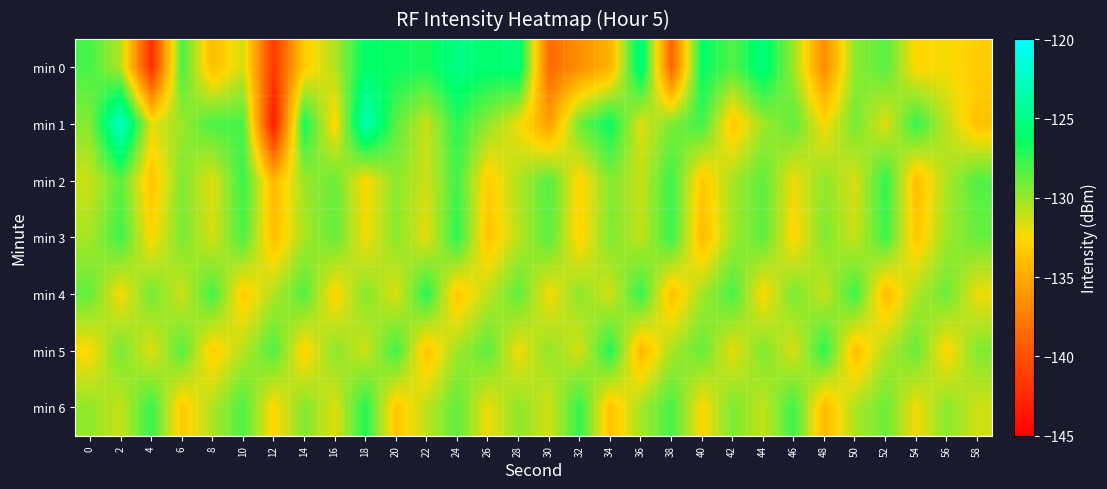

Reading left to right, transcribe all the data shown in this chart.

min 0: 0=-128.0	2=-130.6	4=-142.1	6=-128.1	8=-134.0	10=-131.4	12=-141.5	14=-133.1	16=-130.6	18=-126.1	20=-126.5	22=-126.9	24=-125.0	26=-126.0	28=-125.4	30=-138.5	32=-136.4	34=-134.5	36=-125.1	38=-138.9	40=-126.2	42=-128.3	44=-125.4	46=-130.1	48=-136.8	50=-129.7	52=-128.4	54=-132.6	56=-132.3	58=-133.1
min 1: 0=-129.5	2=-122.1	4=-131.8	6=-130.1	8=-128.0	10=-128.1	12=-143.4	14=-126.7	16=-132.8	18=-123.1	20=-128.5	22=-131.2	24=-127.3	26=-129.8	28=-132.1	30=-135.6	32=-128.9	34=-126.4	36=-131.7	38=-129.3	40=-127.8	42=-133.5	44=-130.2	46=-128.6	48=-132.4	50=-129.1	52=-131.8	54=-127.5	56=-130.9	58=-133.7
min 2: 0=-131.2	2=-128.5	4=-133.7	6=-129.4	8=-131.8	10=-127.6	12=-134.2	14=-130.1	16=-128.8	18=-132.5	20=-129.7	22=-131.3	24=-127.9	26=-133.1	28=-130.6	30=-128.3	32=-132.8	34=-129.5	36=-131.1	38=-127.7	40=-133.4	42=-130.3	44=-128.6	46=-132.1	48=-129.8	50=-131.6	52=-127.4	54=-133.9	56=-130.5	58=-128.2
min 3: 0=-130.3	2=-127.8	4=-132.6	6=-129.2	8=-131.5	10=-128.1	12=-133.8	14=-130.4	16=-128.7	18=-132.2	20=-129.6	22=-131.9	24=-127.3	26=-133.6	28=-130.8	30=-128.4	32=-132.9	34=-129.3	36=-131.0	38=-127.6	40=-134.1	42=-130.2	44=-128.5	46=-132.7	48=-129.4	50=-131.2	52=-127.8	54=-133.4	56=-130.1	58=-128.8
min 4: 0=-128.7	2=-132.4	4=-129.0	6=-131.3	8=-127.9	10=-133.2	12=-130.6	14=-128.3	16=-132.8	18=-129.5	20=-131.7	22=-127.2	24=-133.5	26=-130.9	28=-128.6	30=-132.3	32=-129.7	34=-131.4	36=-127.5	38=-133.8	40=-130.3	42=-128.0	44=-132.6	46=-129.2	48=-131.1	50=-127.7	52=-134.0	54=-130.5	56=-128.9	58=-132.1
min 5: 0=-132.5	2=-129.1	4=-131.8	6=-128.4	8=-133.1	10=-130.7	12=-128.2	14=-132.9	16=-129.6	18=-131.3	20=-127.8	22=-133.6	24=-130.2	26=-128.5	28=-132.2	30=-129.8	32=-131.5	34=-127.1	36=-134.3	38=-130.4	40=-128.7	42=-132.0	44=-129.3	46=-131.6	48=-127.3	50=-133.9	52=-130.6	54=-128.8	56=-132.7	58=-129.4
min 6: 0=-129.8	2=-131.1	4=-127.6	6=-133.3	8=-130.5	10=-128.2	12=-132.7	14=-129.4	16=-131.7	18=-127.2	20=-133.4	22=-130.9	24=-128.6	26=-132.1	28=-129.7	30=-131.4	32=-127.5	34=-133.7	36=-130.3	38=-128.0	40=-132.6	42=-129.2	44=-131.0	46=-127.8	48=-134.1	50=-130.5	52=-128.9	54=-132.2	56=-129.6	58=-131.3